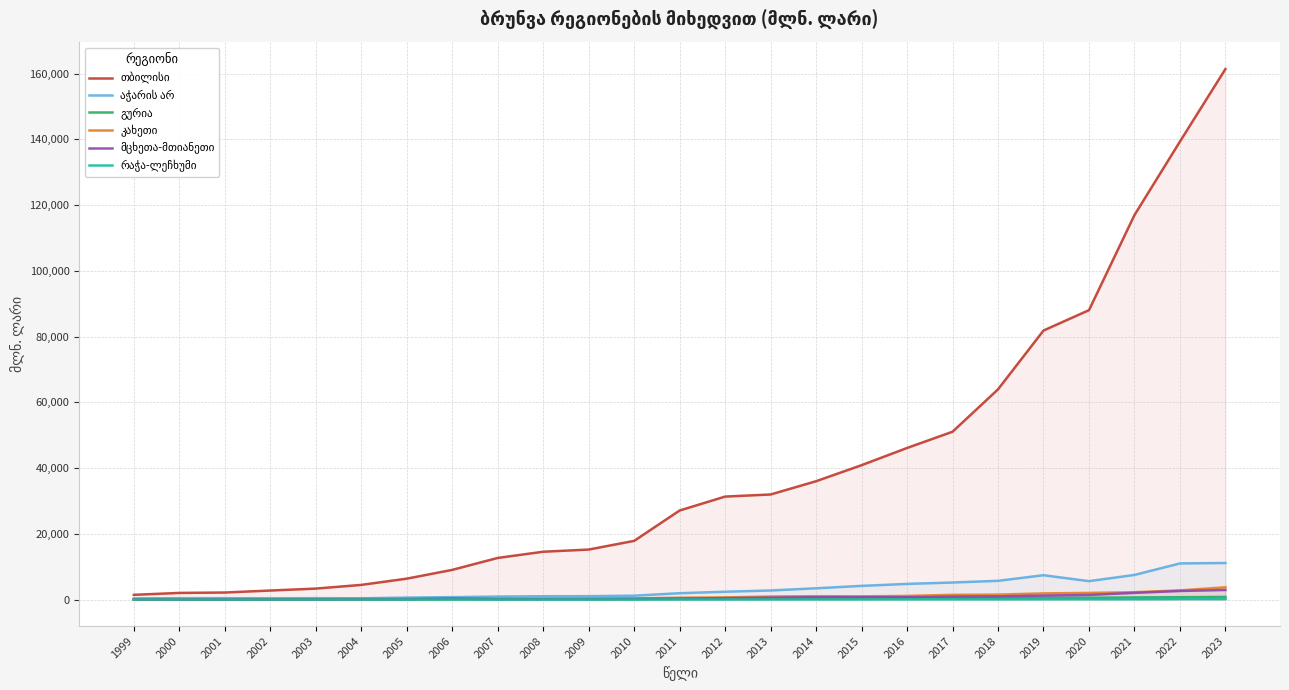

What is the spread (max minus min) of values at 2000?

1995.6